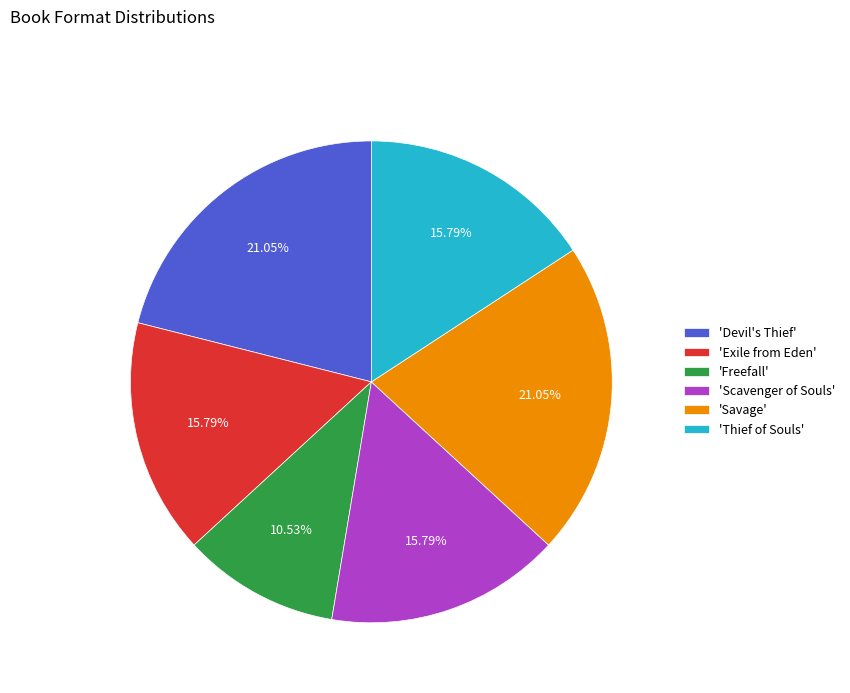

Is there any slice that represents more than half of the pie?

No